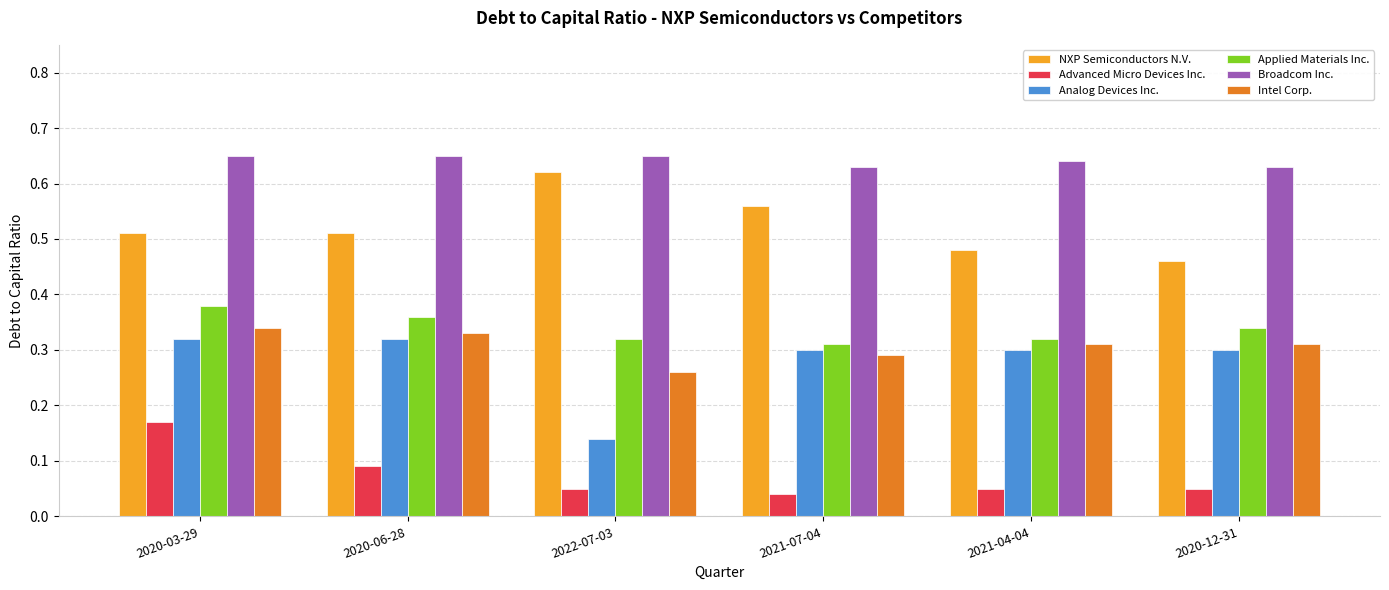

Which series changed the most between 2020-03-29 and 2020-12-31?

Advanced Micro Devices Inc.